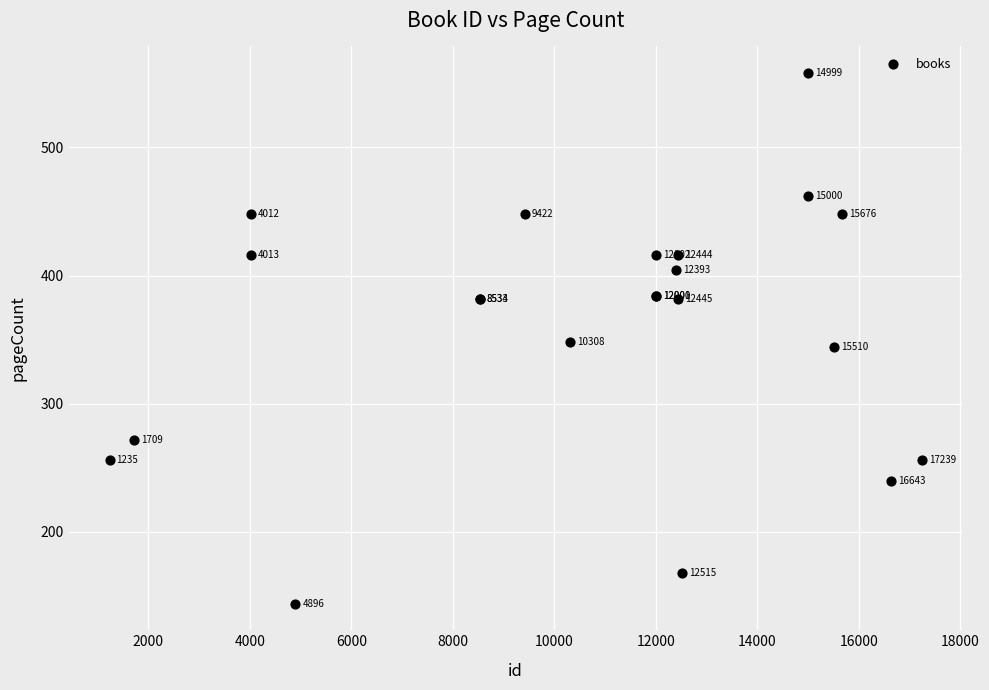

What Y value in the scatter plot is closest to 351?

348